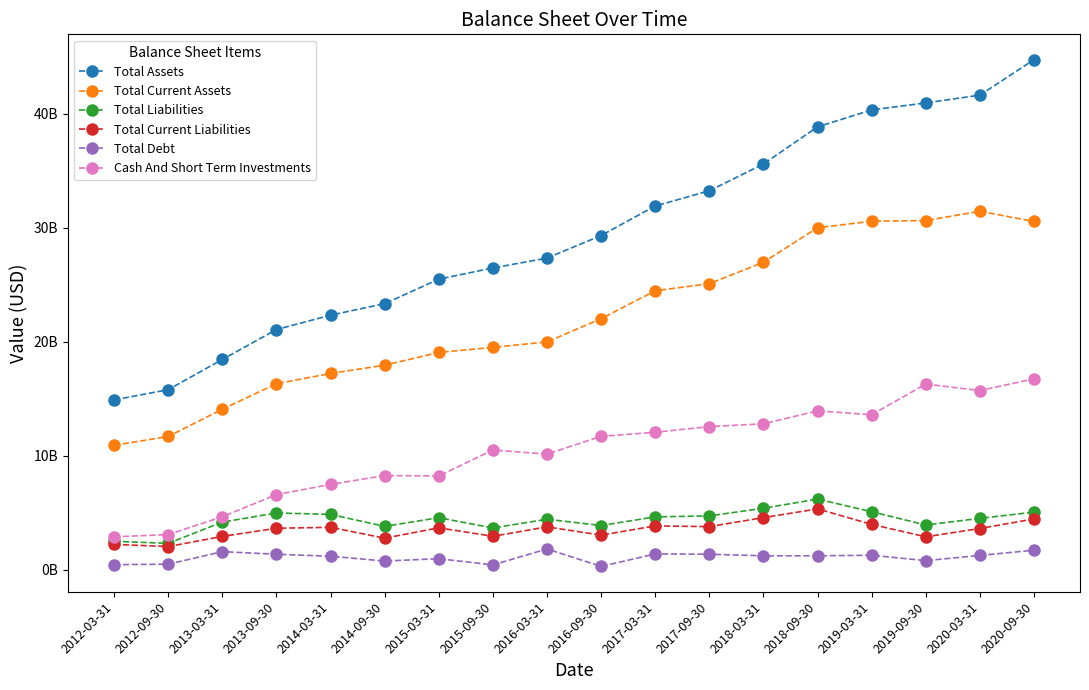

What is the sum of all Cash And Short Term Investments values?

187345181000